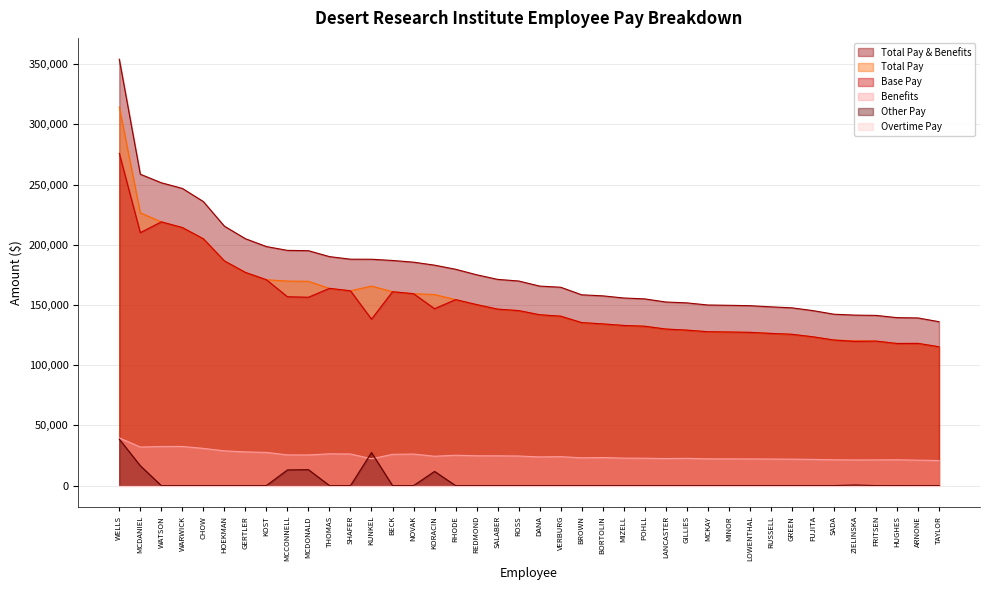

Rank the categories by Base Pay value from lowest to highest.

TAYLOR, HUGHES, ARNONE, ZIELINSKA, FRITSEN, SADA, FUJITA, GREEN, RUSSELL, LOWENTHAL, MINOR, MCKAY, GILLIES, LANCASTER, POHLL, MIZELL, BORTOLIN, BROWN, KUNKEL, VERBURG, DANA, ROSS, SALABER, KORACIN, REDMOND, RHODE, MCDONALD, MCCONNELL, NOVAK, BECK, SHAFER, THOMAS, KOST, GERTLER, HOEKMAN, CHOW, MCDANIEL, WARWICK, WATSON, WELLS